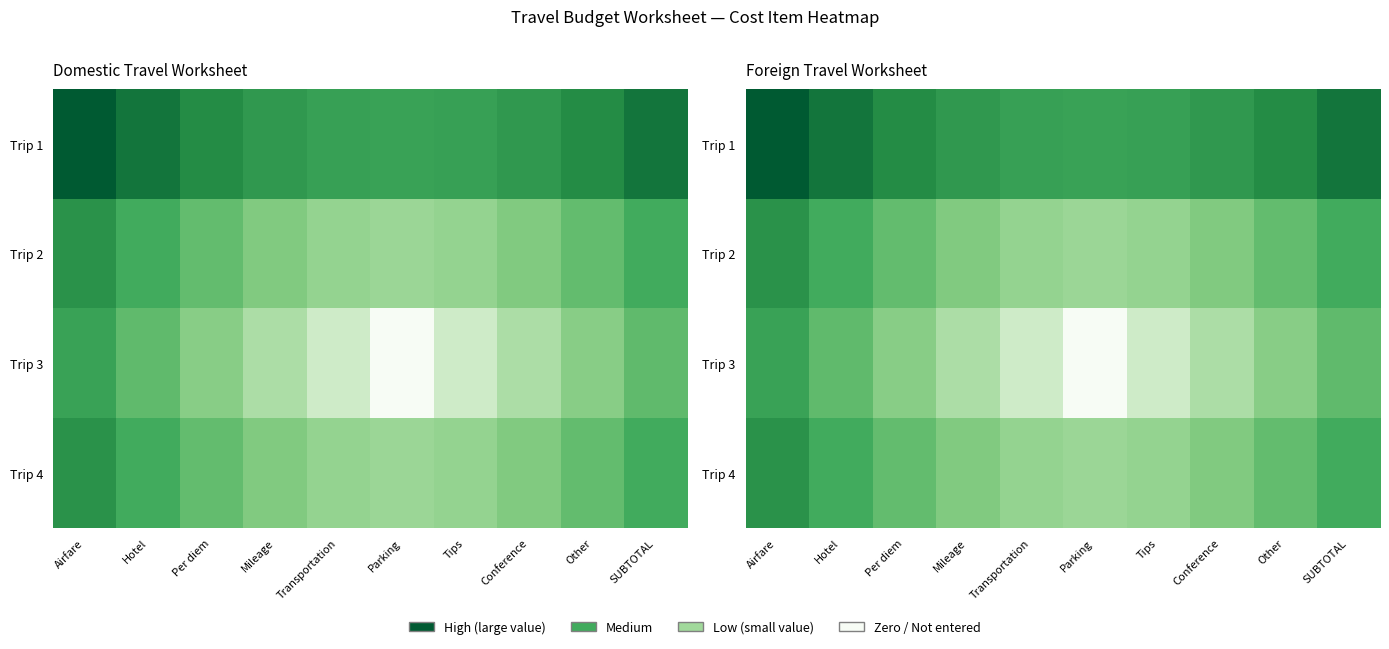

What is the sum of the Trip 2 values at Transportation and Per diem?

0.7